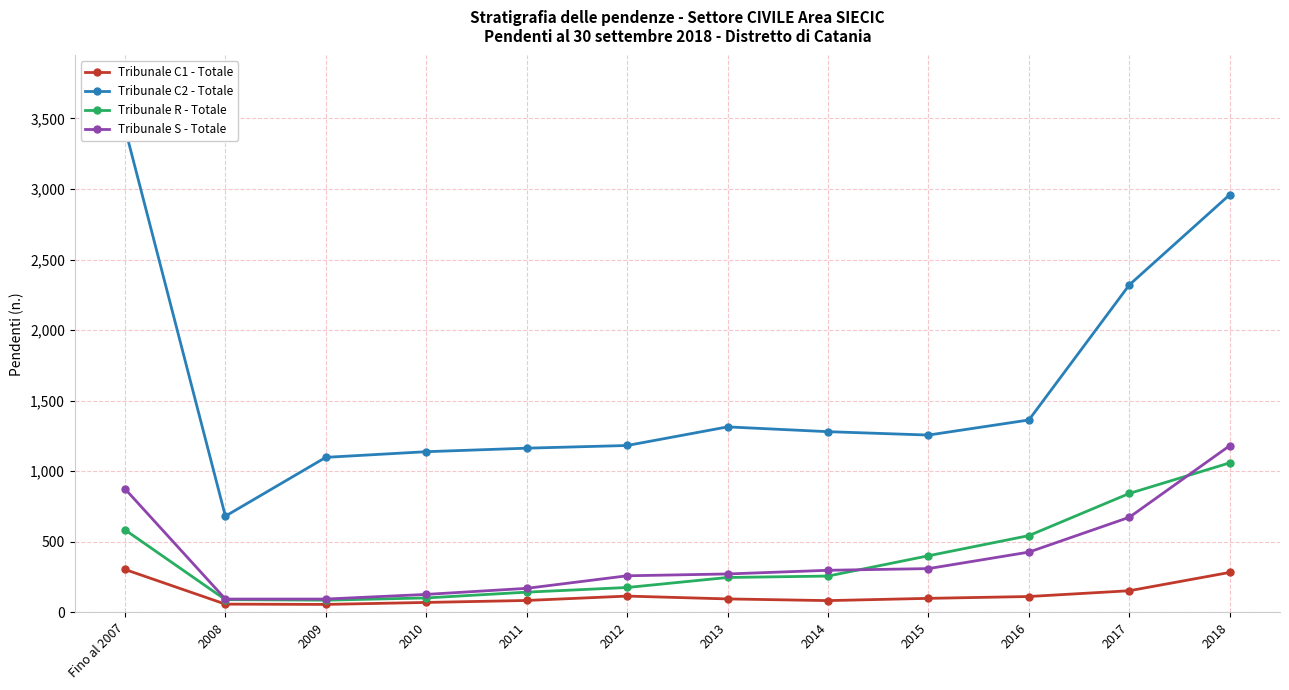

What is the label of the 4th point from the right?

2015